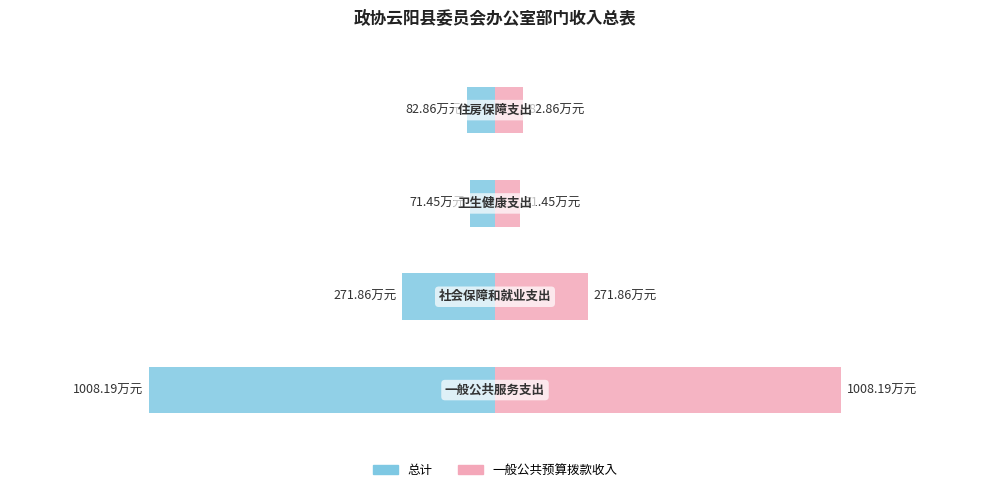

At which label does 总计 first exceed 271?

一般公共服务支出